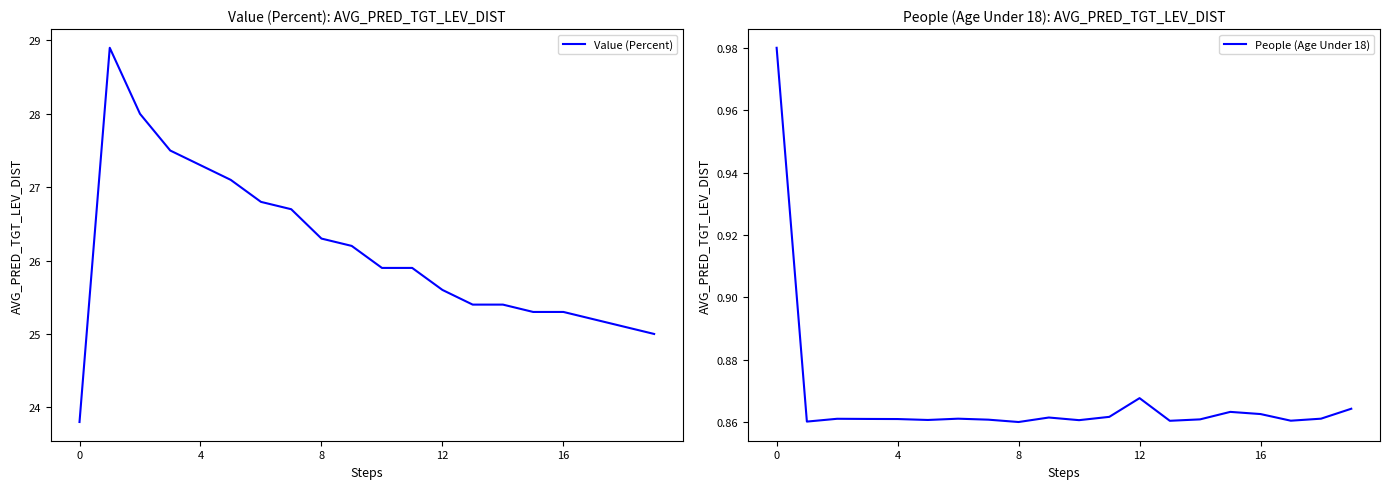

Is the value of People (Age Under 18) at 15 greater than the value of Value (Percent) at 15?

No